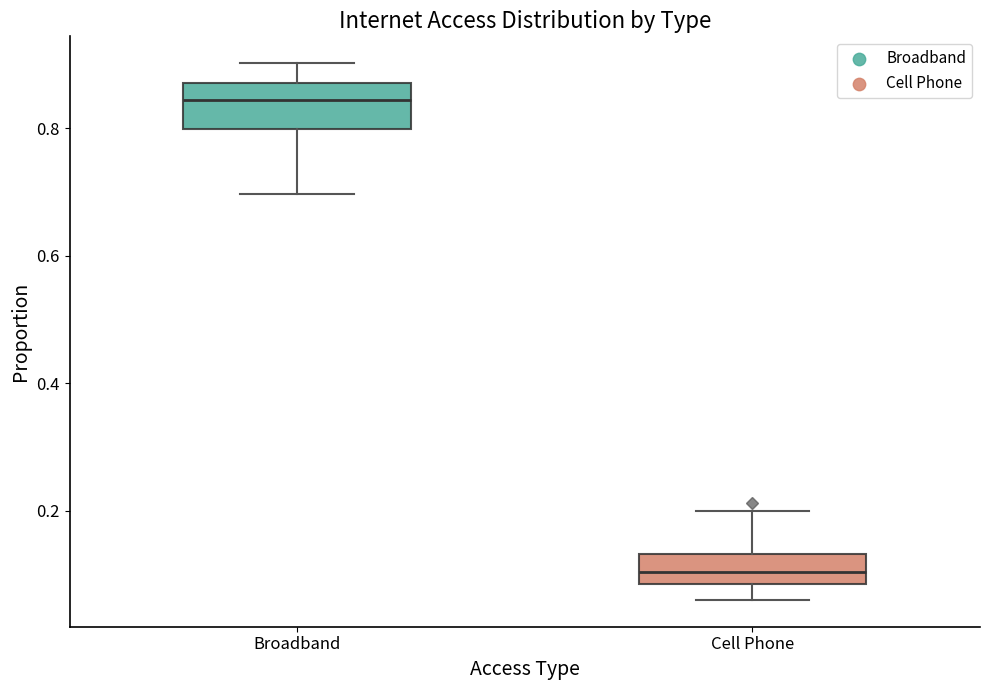

Which box has the lowest median line?

Cell Phone